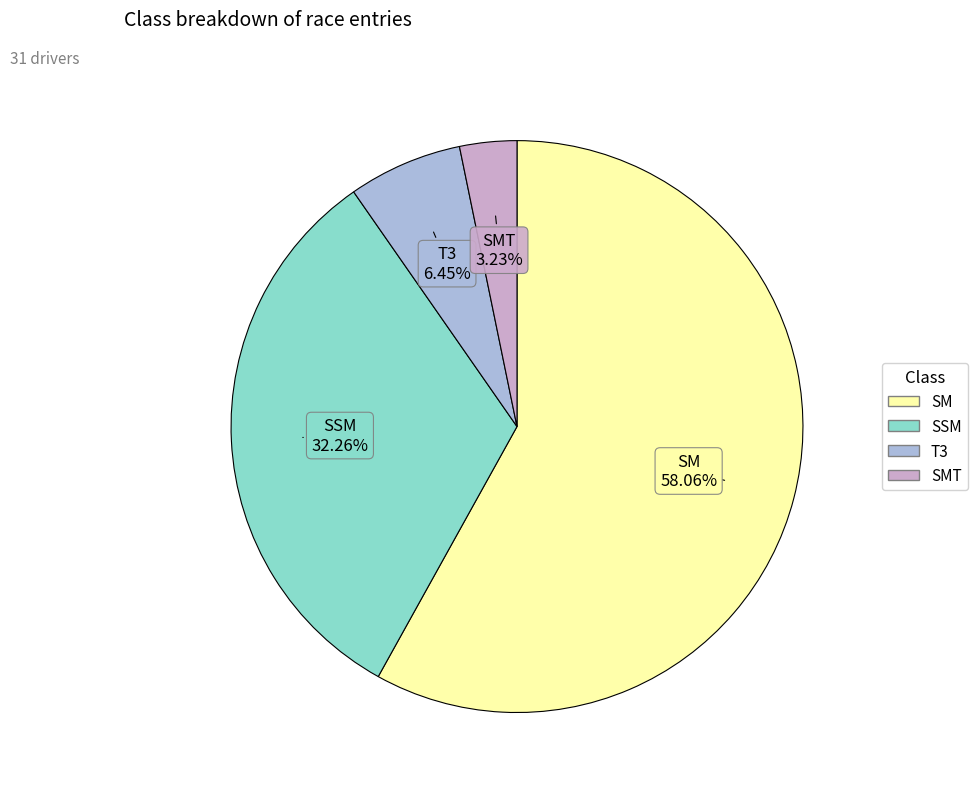

Is there any slice that represents more than half of the pie?

Yes